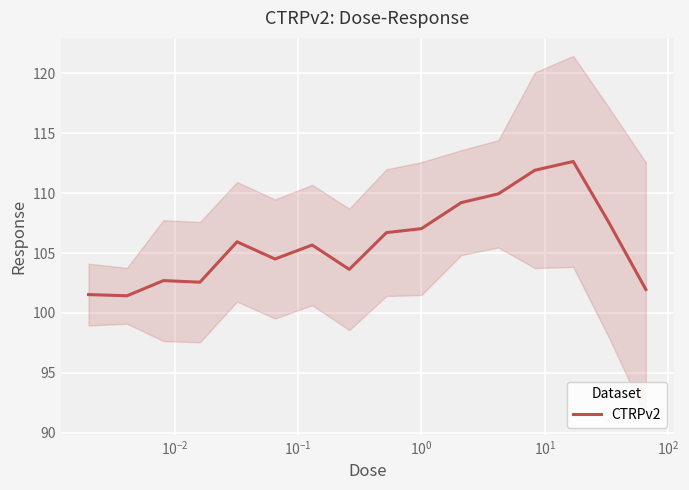

What is the maximum value for CTRPv2?

112.6